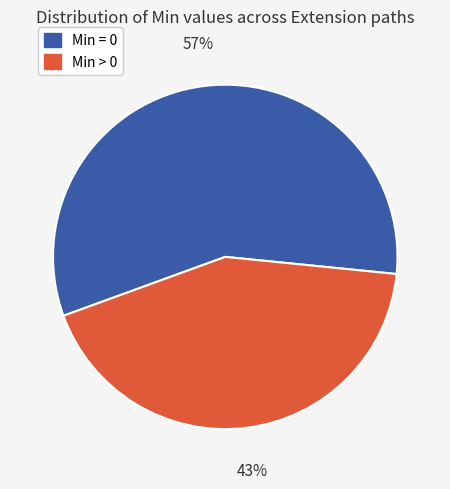

To the nearest percent, what is the difference between the largest and smallest slice percentages?

14%